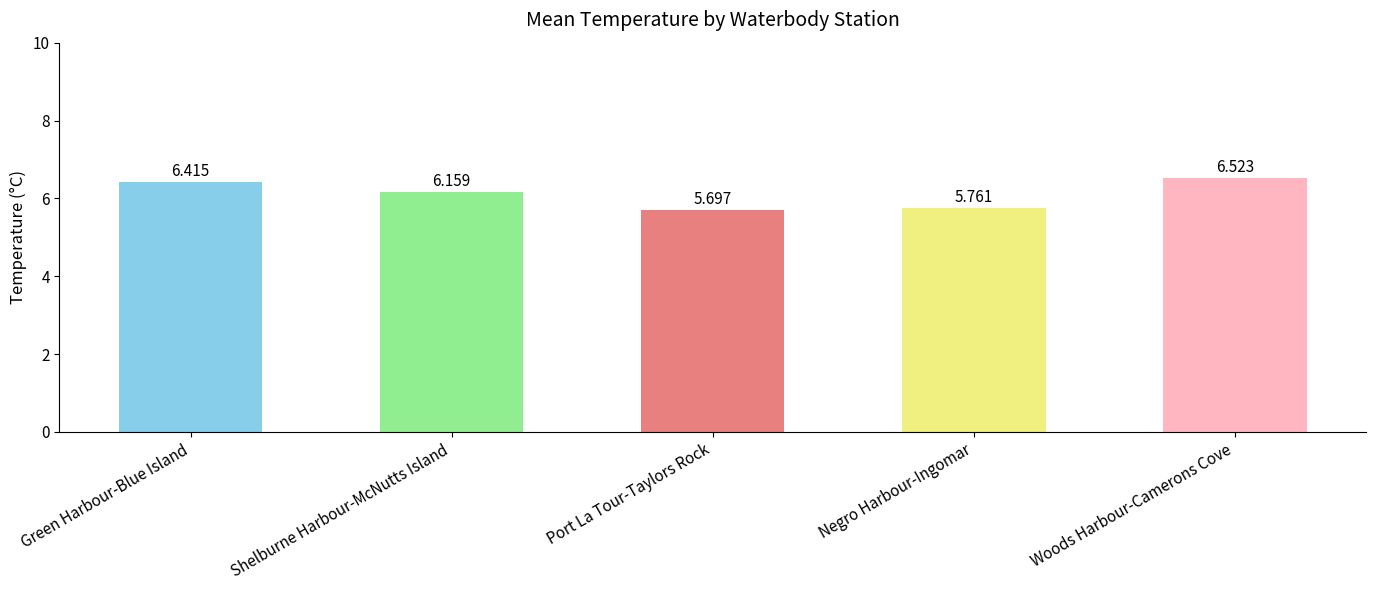

At which label is the value closest to 6?

Shelburne Harbour-McNutts Island